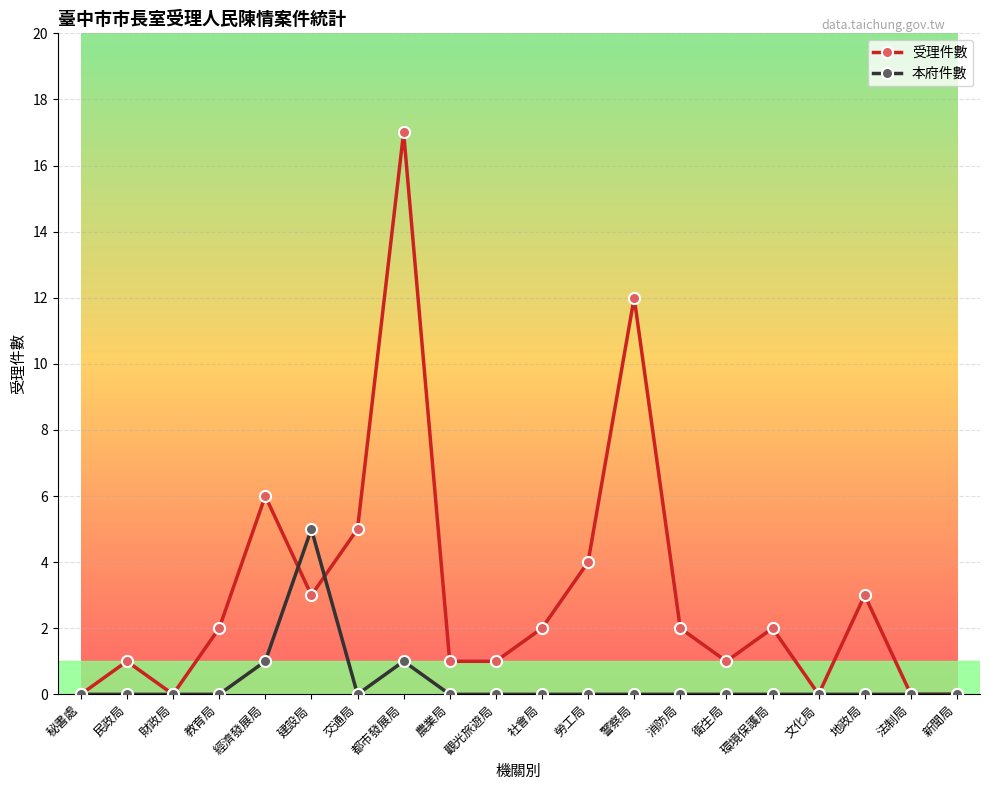

The value of 受理件數 at 財政局 is 0. True or false?

True